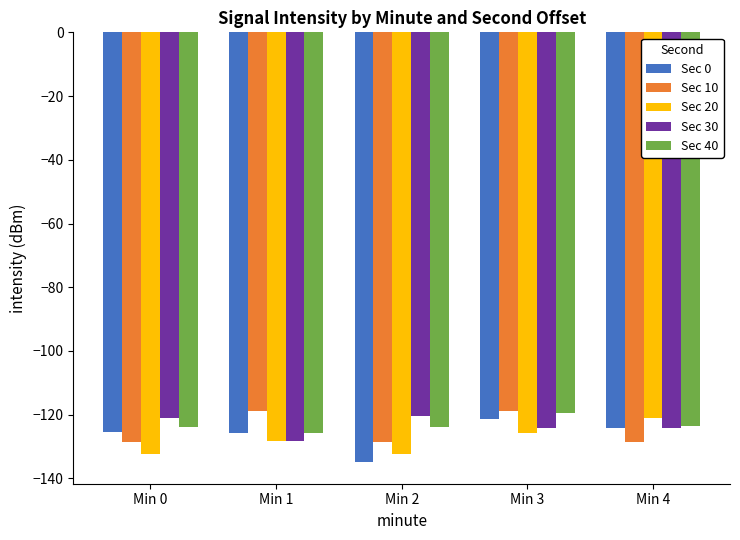

Which series has the largest range (max minus min)?

Sec 0